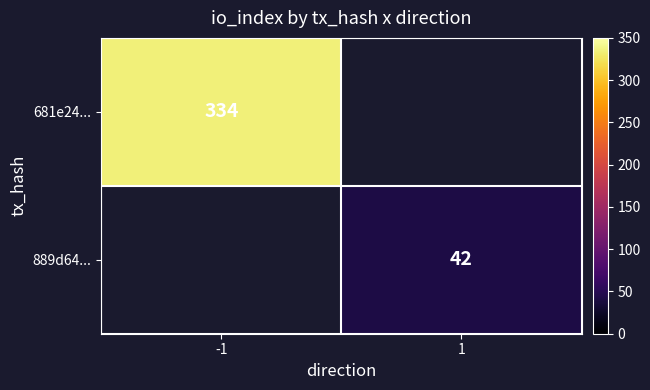

Count the number of categories in the chart.

2